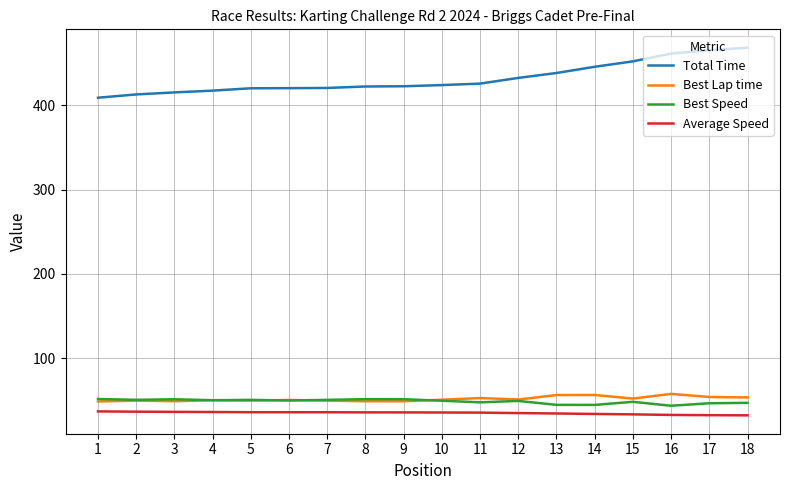

What is the sum of the Average Speed values at 12 and 4?

71.2